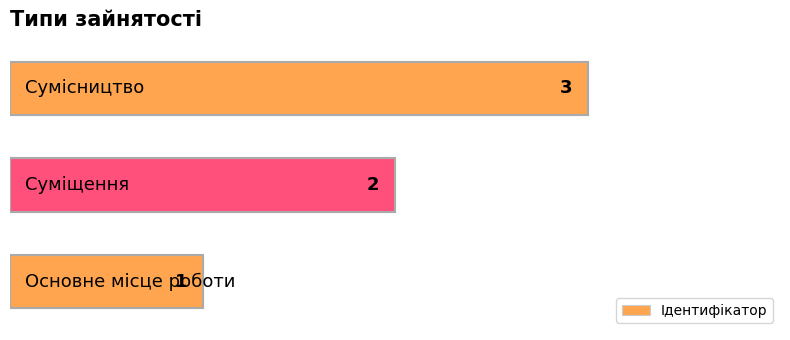

What is the sum of all values?

6